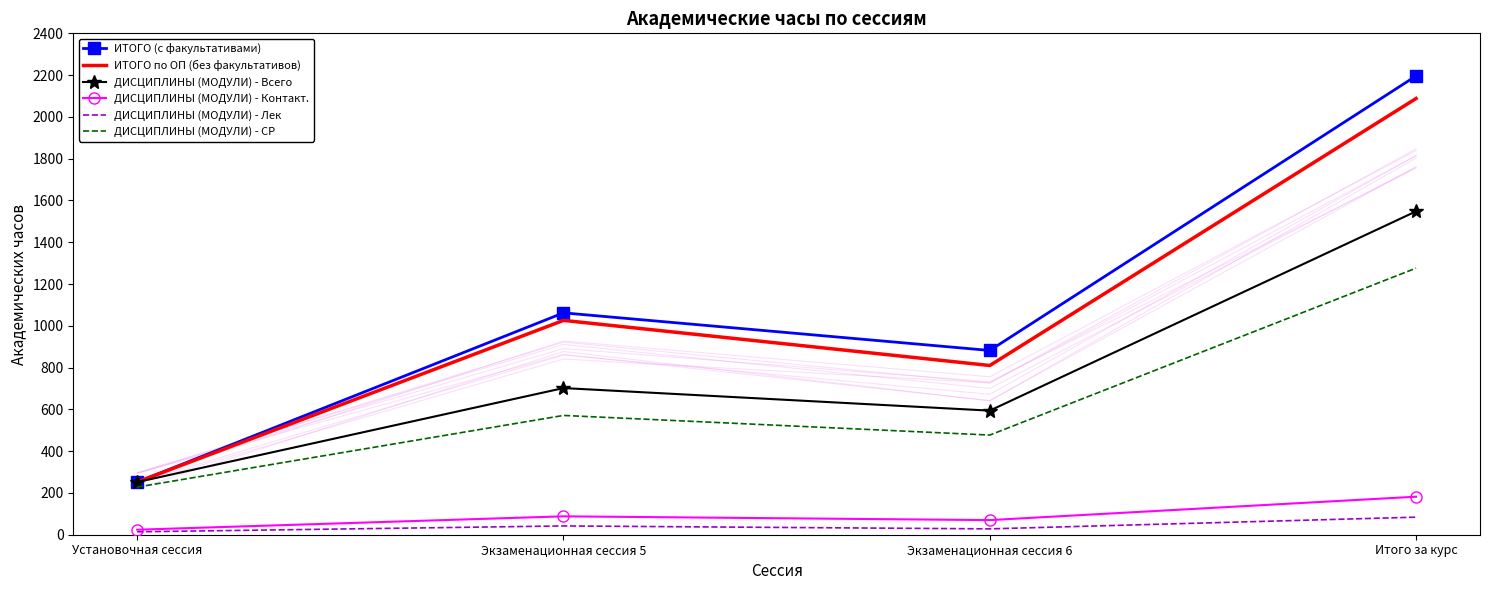

Where is the first local minimum for ДИСЦИПЛИНЫ (МОДУЛИ) - Контакт.?

Экзаменационная сессия 6